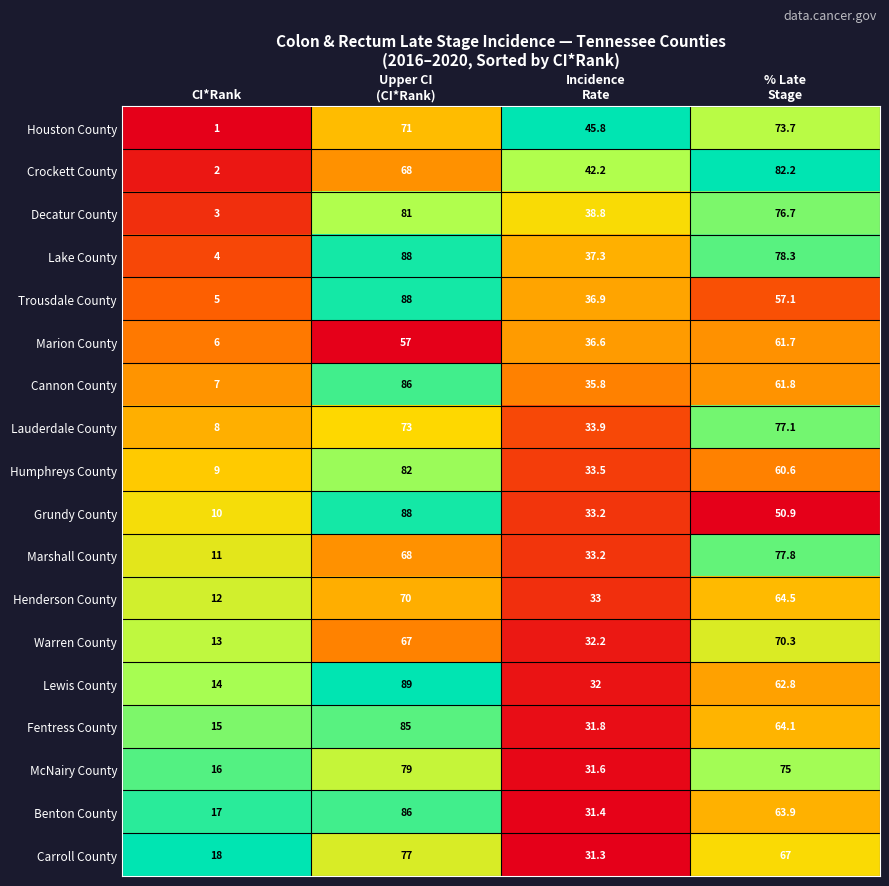

Which series has the largest total across all categories?

Lake County